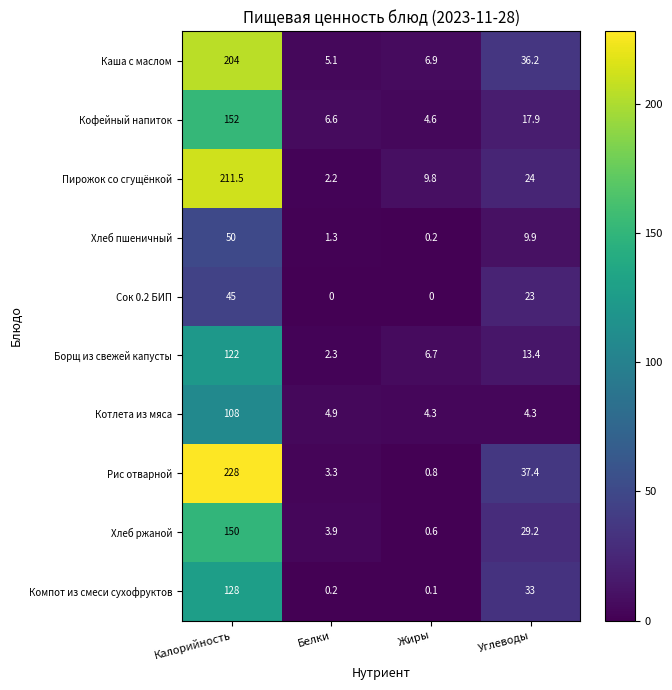

What is the average value of the Сок 0.2 БИП series?

17.0